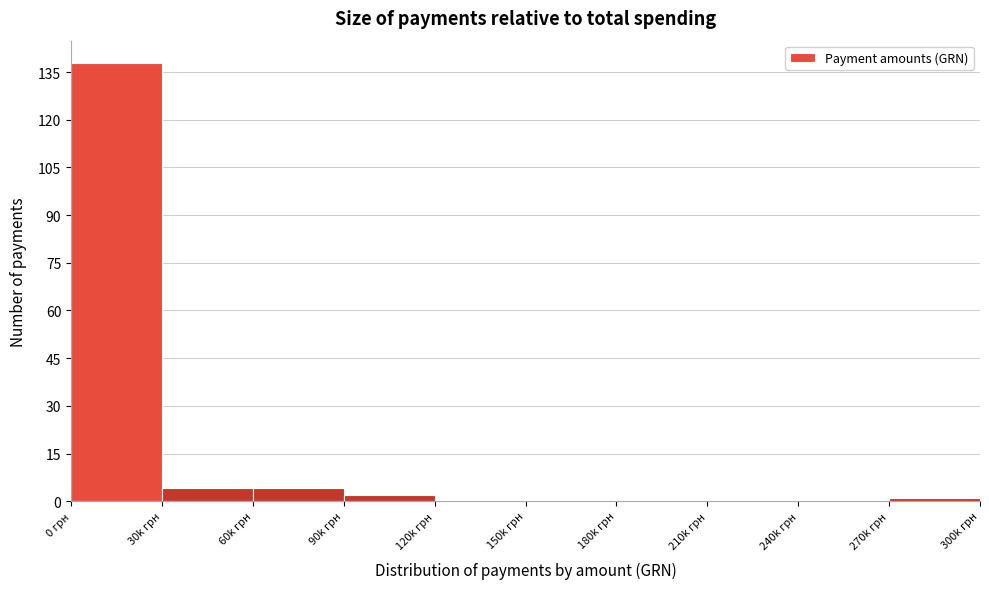

Reading right to left, list all the values displayed in this chart.

270k грн=1	240k грн=0	210k грн=0	180k грн=0	150k грн=0	120k грн=0	90k грн=2	60k грн=4	30k грн=4	0 грн=138